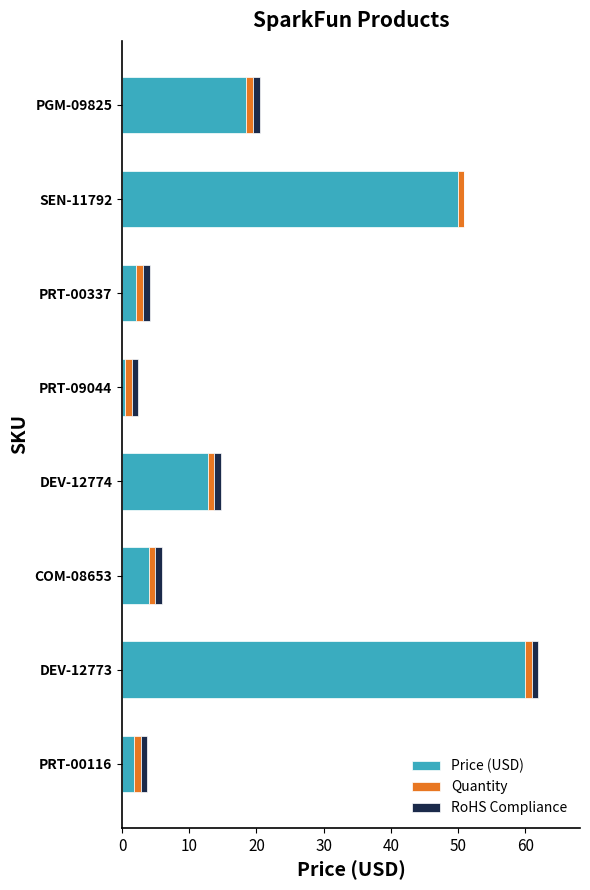

How many distinct data groups are displayed?

3